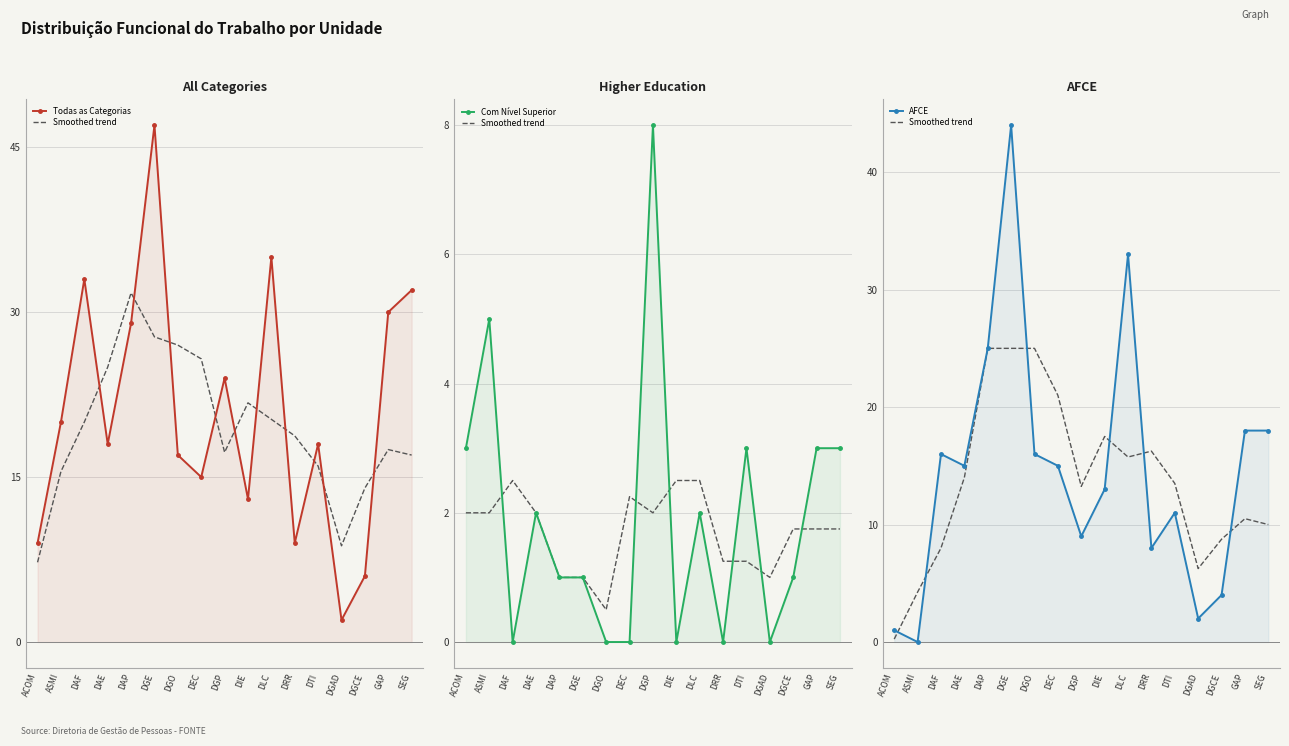

How many distinct data groups are displayed?

4